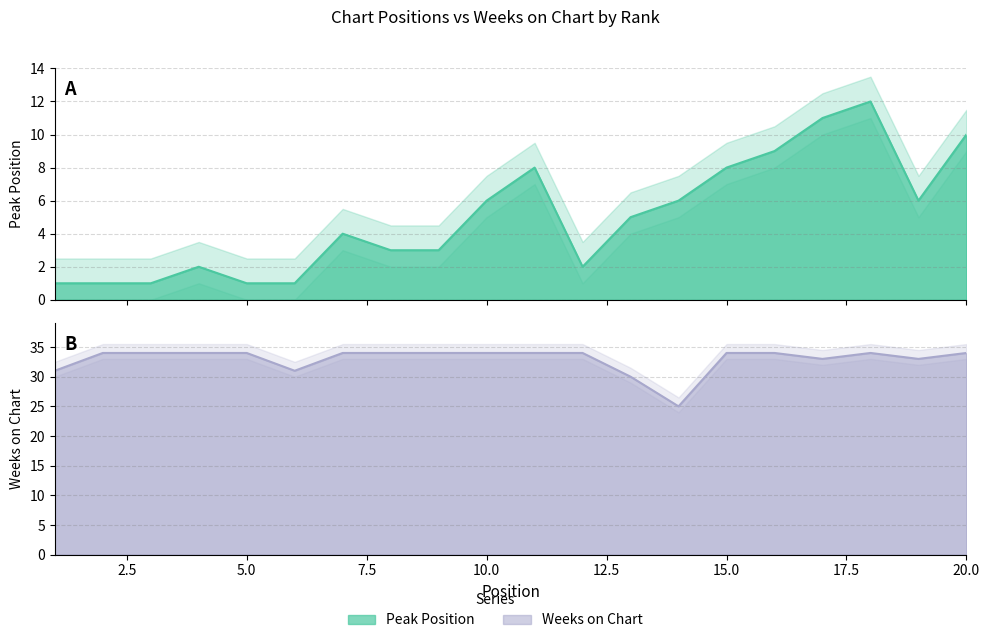

What is the spread (max minus min) of values at 7?

30